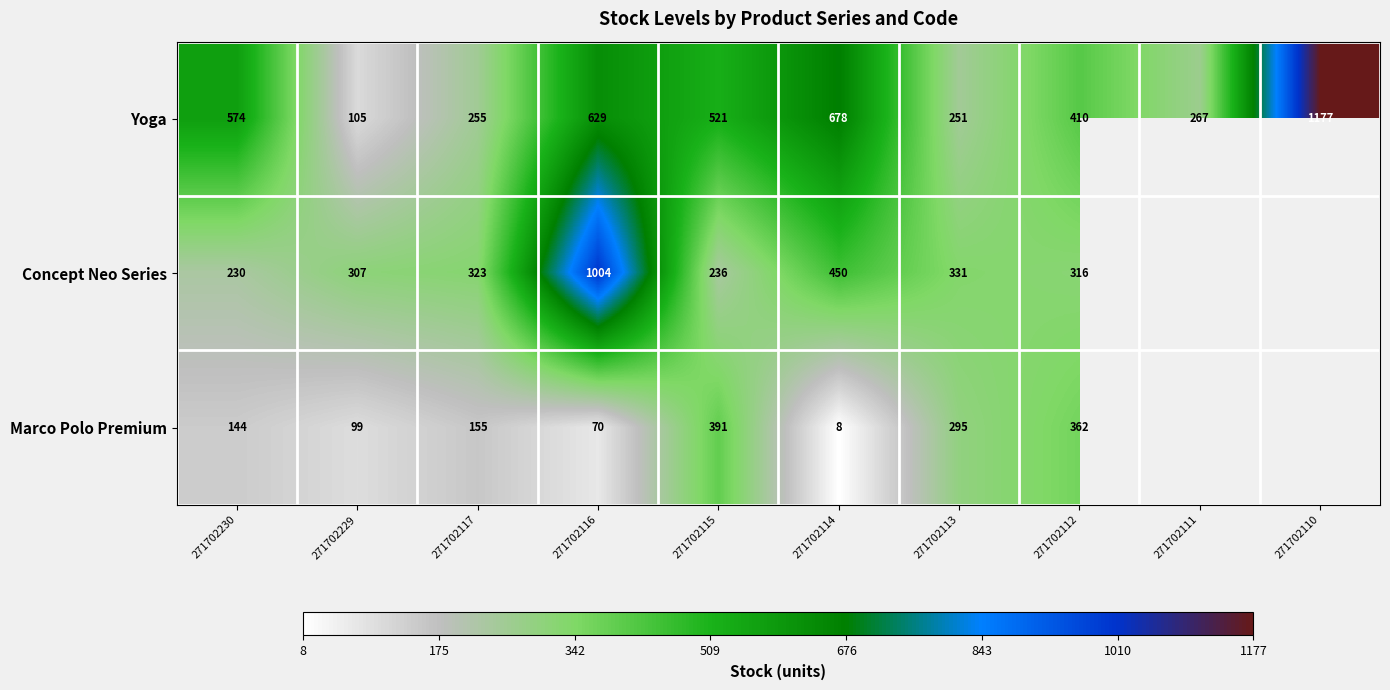

What is the average value of the Yoga series?

487